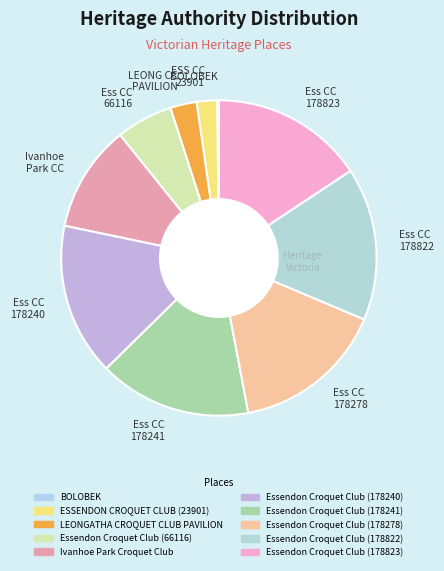

Is there a majority slice in this chart?

No